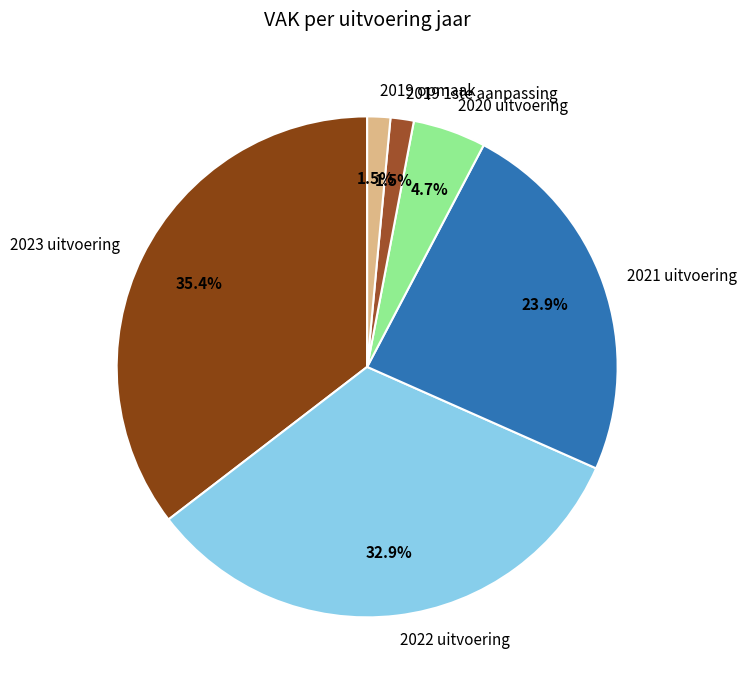

What is the ratio of the value at 2021 uitvoering to the value at 2019 1ste aanpassing?

15.9